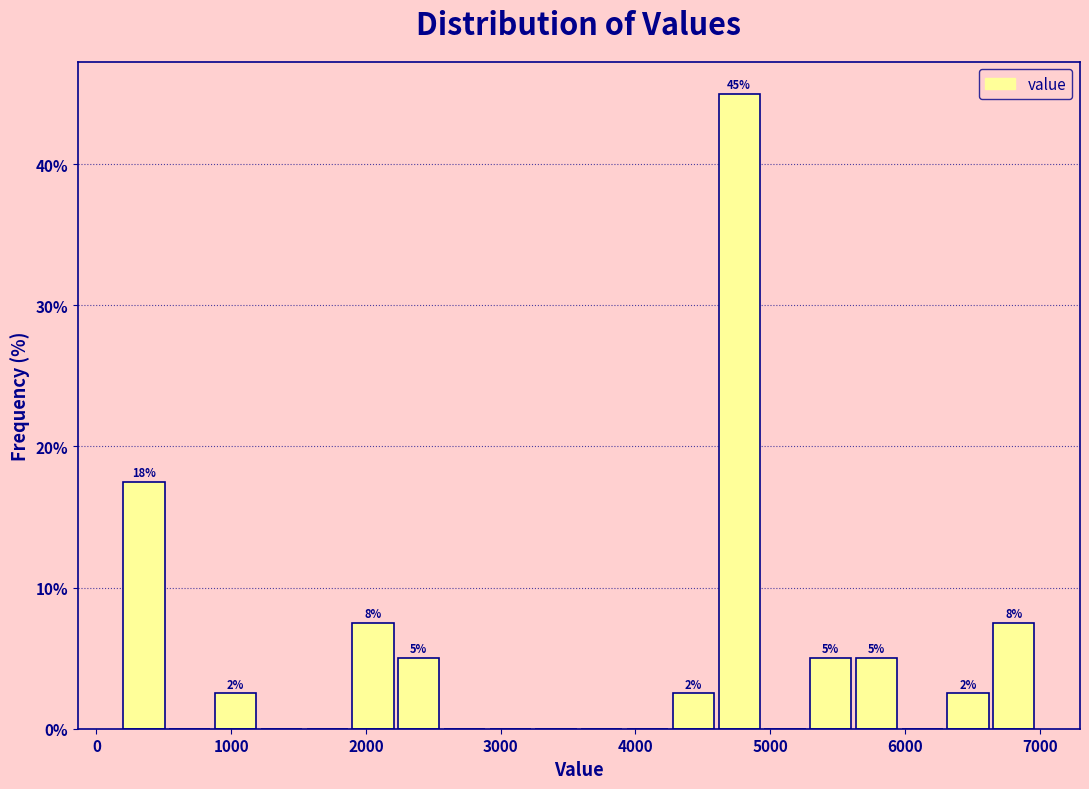

Around what value on the x-axis is the tallest bar? Give the approximate position of its centre, as read against the axis.

4800